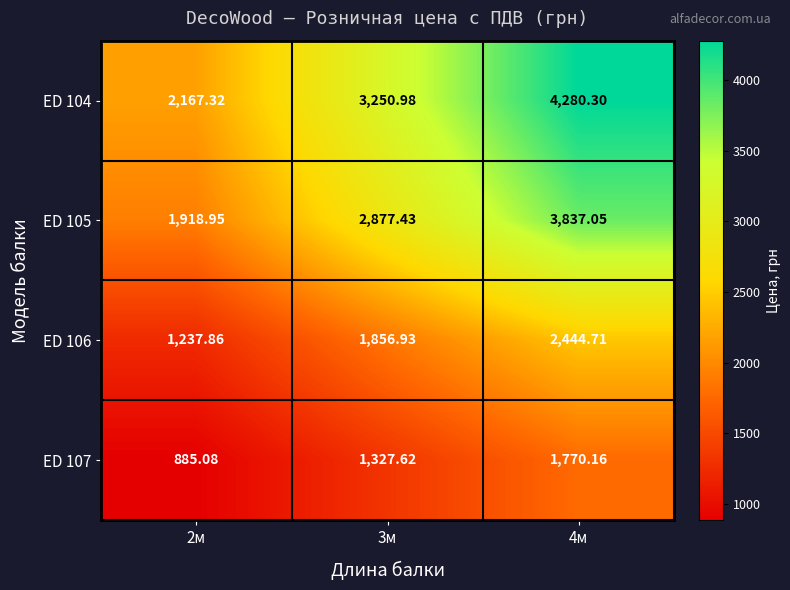

Is the value of ED 105 at 4м greater than the value of ED 107 at 2м?

Yes